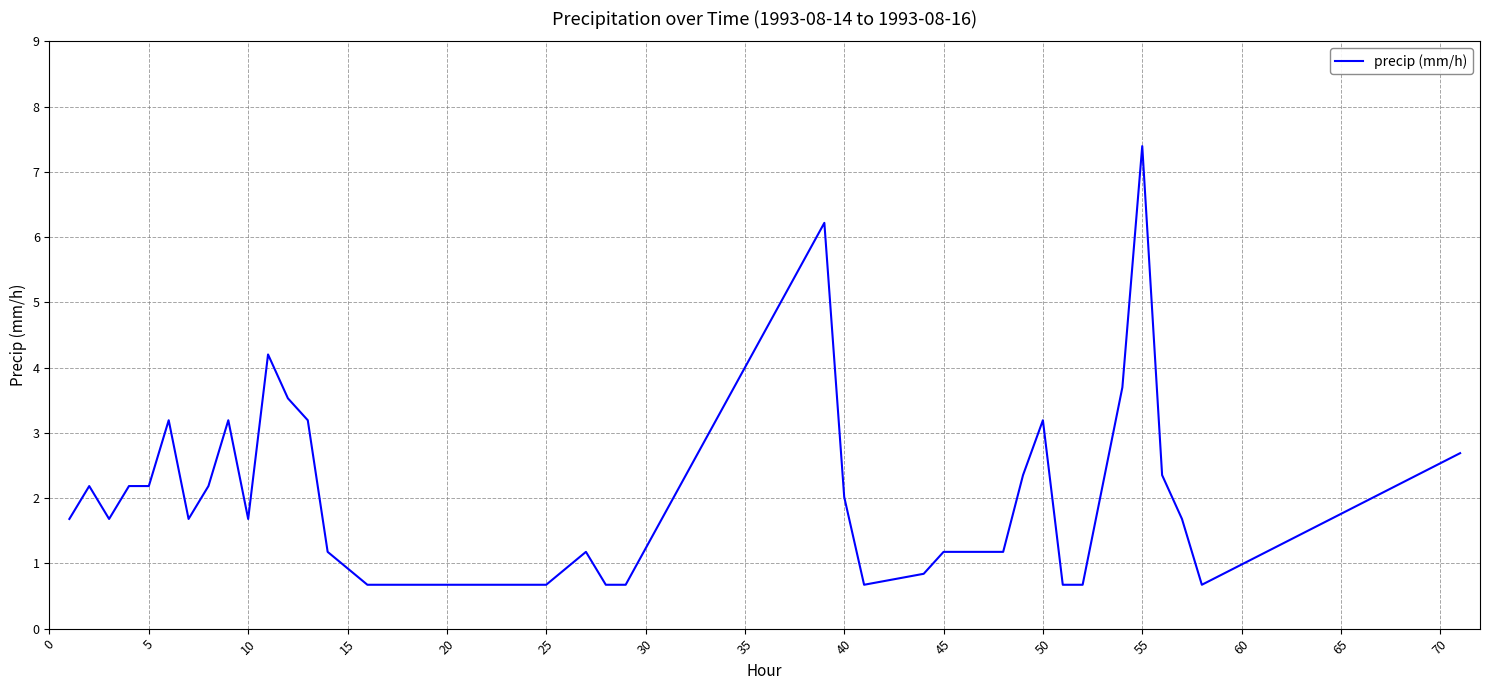

Reading left to right, extract all data points from this chart.

1.7	2.2	1.7	2.2	2.2	3.2	1.7	2.2	3.2	1.7	4.2	3.5	3.2	1.2	0.7	0.7	0.7	0.7	0.7	0.7	1.2	0.7	0.7	6.2	2.0	0.7	0.8	1.2	1.2	1.2	2.4	3.2	0.7	0.7	3.7	7.4	2.4	1.7	0.7	2.7